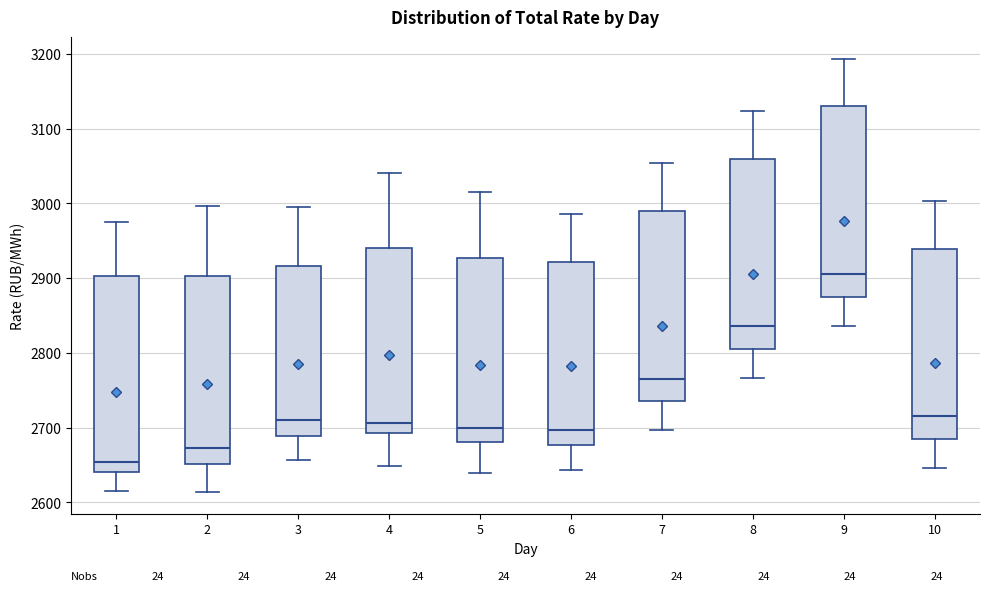

Reading left to right, read every box against the y-axis: the position of its median line, the range the box covers, and the ends of its whiskers. The values are not printed on the chart, so give them approximately, as read against the axis.

1: median 2650, box 2640 to 2900, whiskers 2620 to 2980
2: median 2670, box 2650 to 2900, whiskers 2610 to 3000
3: median 2710, box 2690 to 2920, whiskers 2660 to 2990
4: median 2710, box 2690 to 2940, whiskers 2650 to 3040
5: median 2700, box 2680 to 2930, whiskers 2640 to 3020
6: median 2700, box 2680 to 2920, whiskers 2640 to 2990
7: median 2770, box 2740 to 2990, whiskers 2700 to 3050
8: median 2840, box 2810 to 3060, whiskers 2770 to 3120
9: median 2910, box 2880 to 3130, whiskers 2840 to 3190
10: median 2720, box 2690 to 2940, whiskers 2650 to 3000